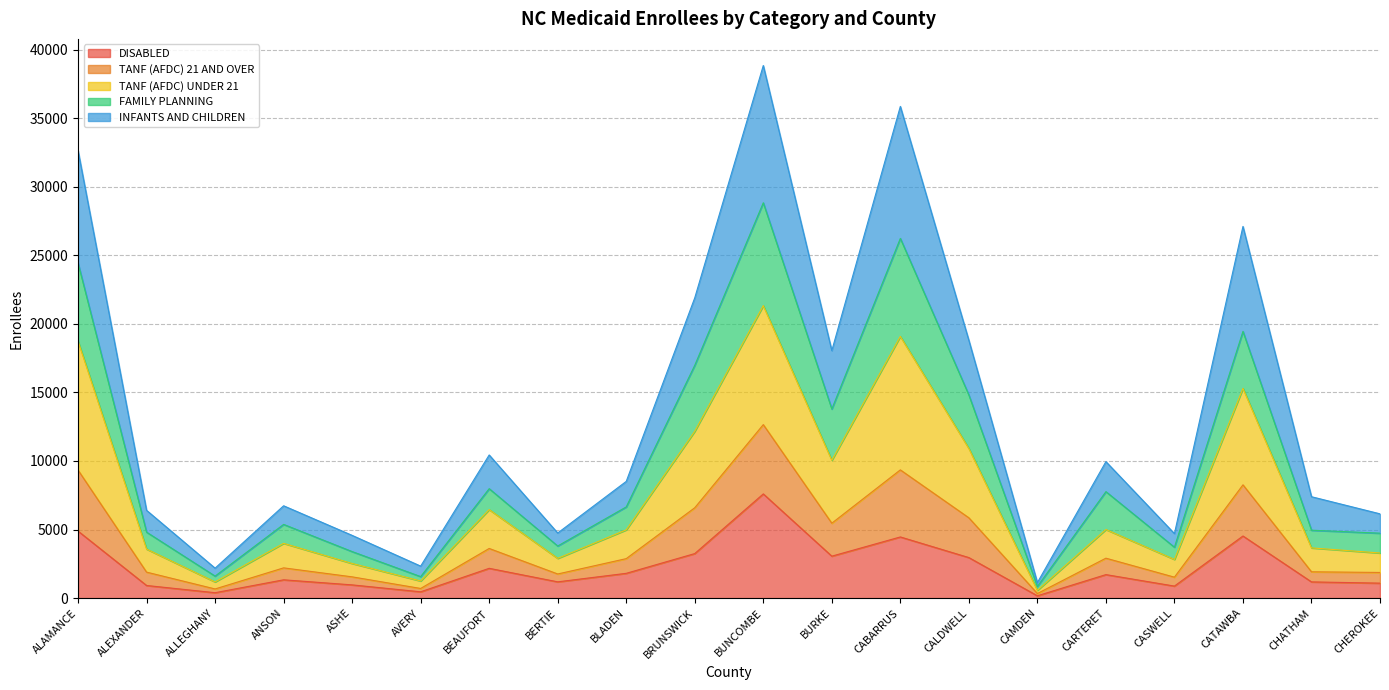

What is the total value across all series at BUNCOMBE?

38835